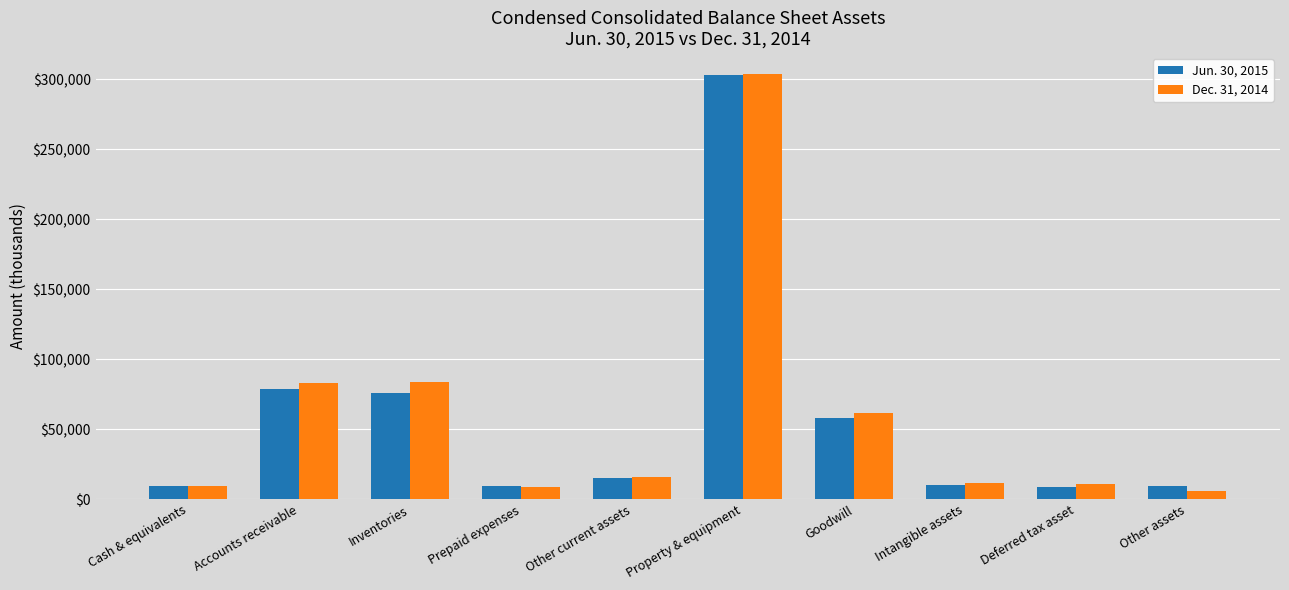

Which series has the widest spread of values?

Dec. 31, 2014